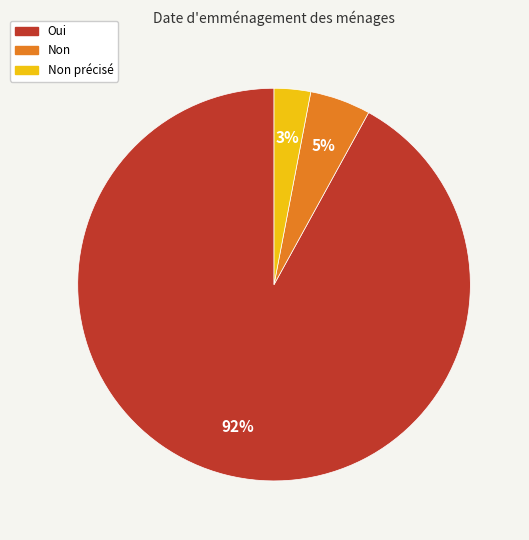

Count the number of slices in the pie.

3